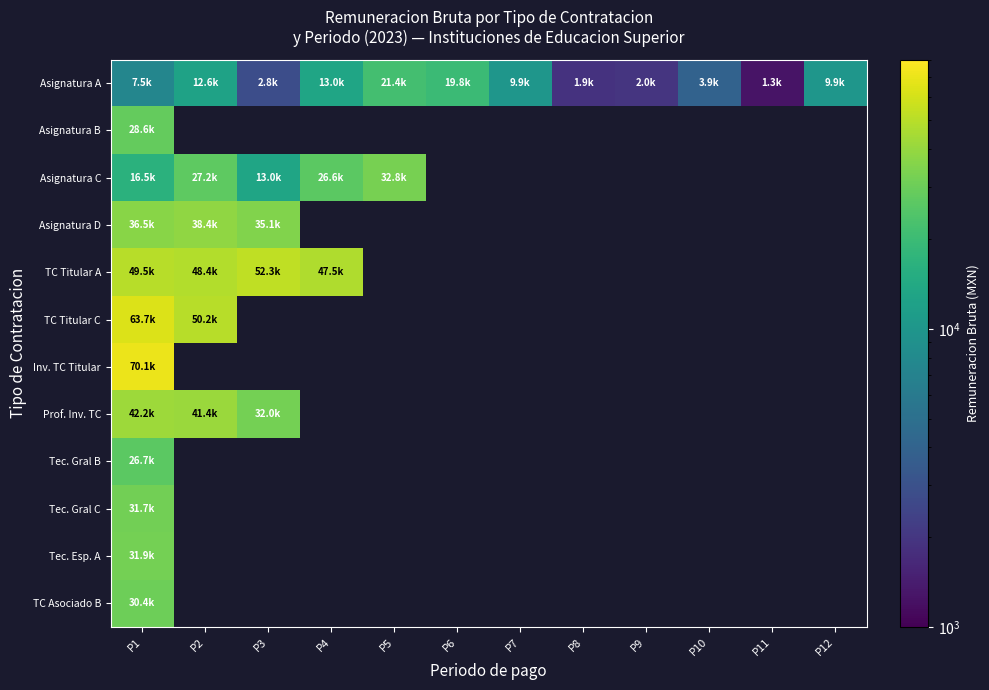

What is the lowest value of the Asignatura A series?

1258.8